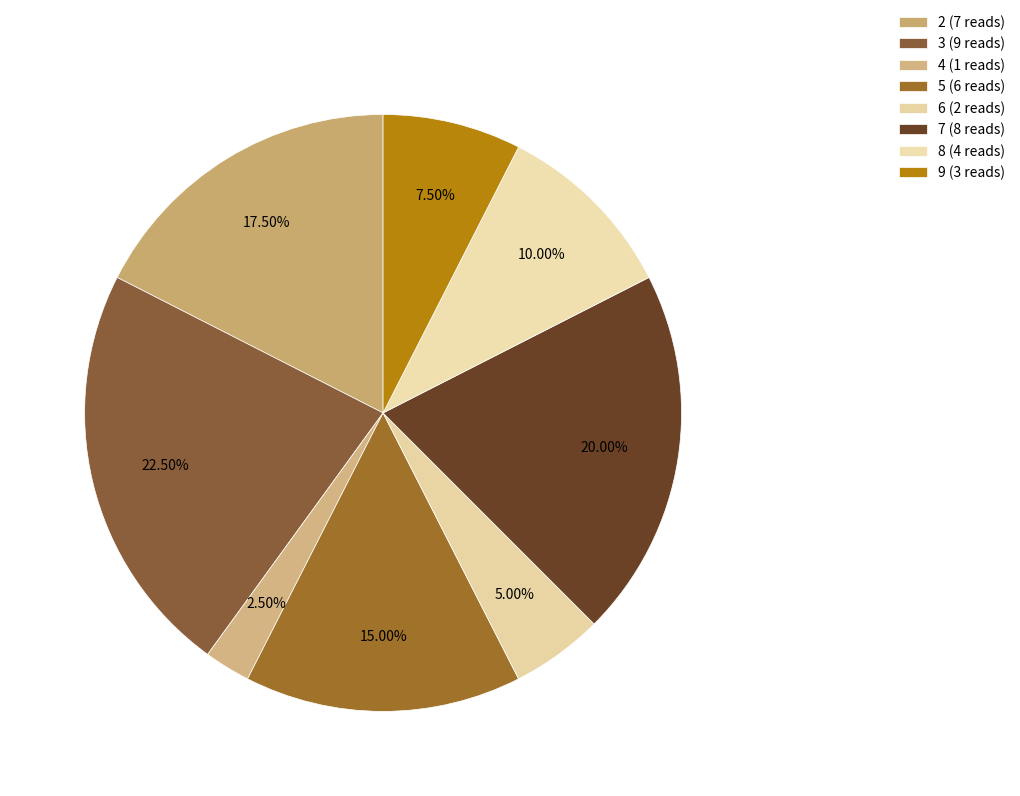

How many segments does this pie chart have?

8